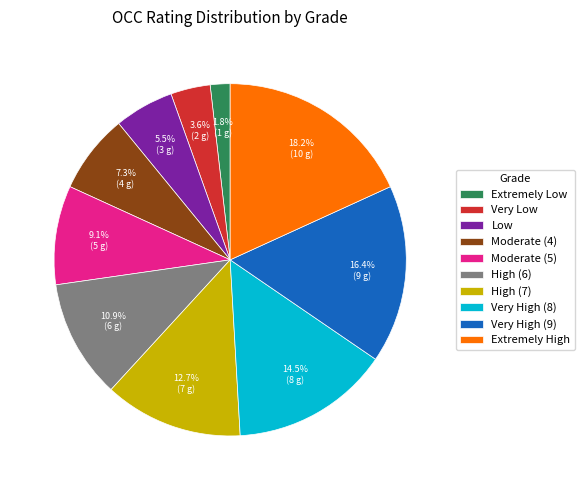

How many segments does this pie chart have?

10